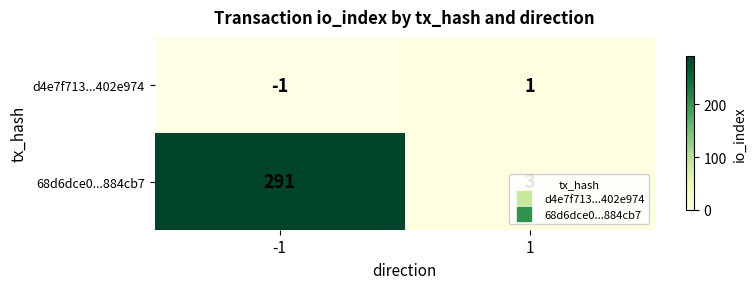

What is the maximum value shown in the chart?

291